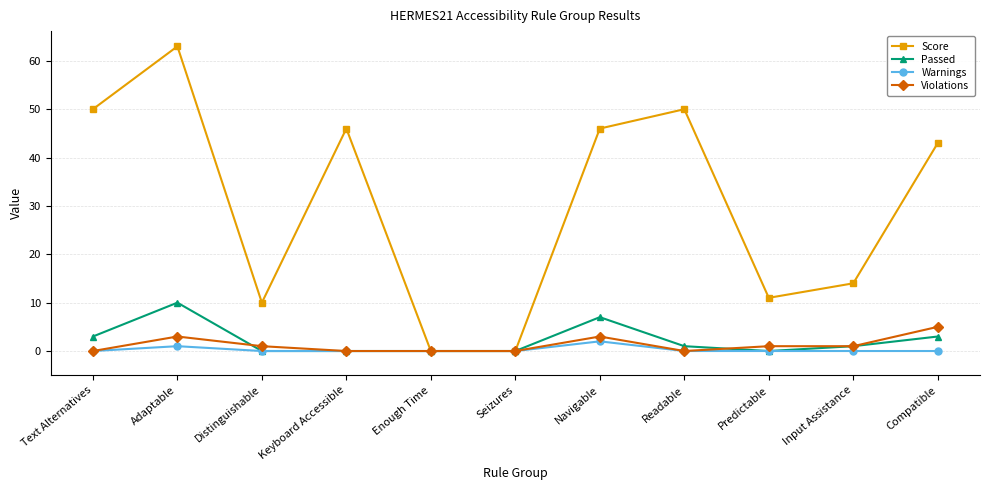

At which category is the sum across all series the highest?

Adaptable